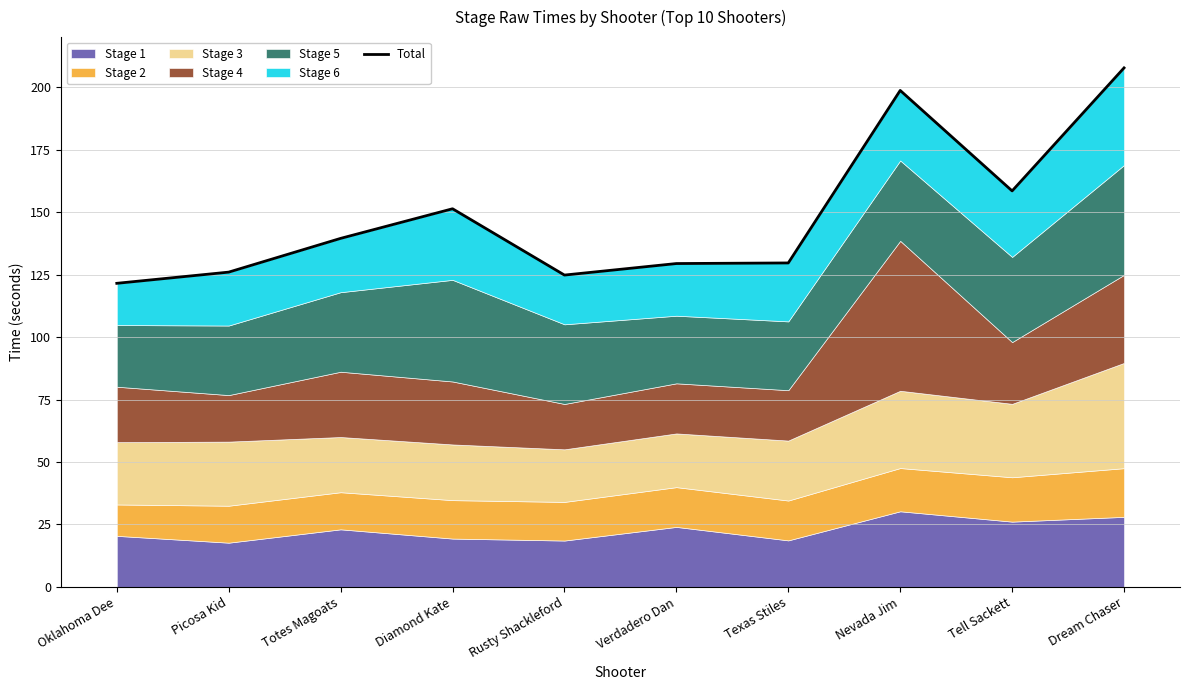

What is the sum of the values at Totes Magoats and Diamond Kate?

290.8